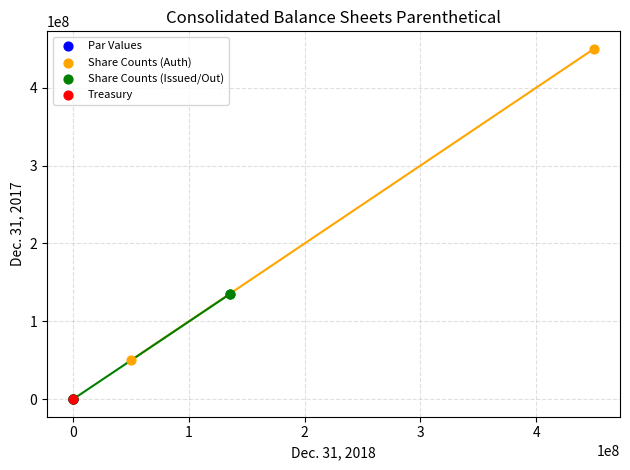

Which series contains the highest Y value?

Share Counts (Auth)